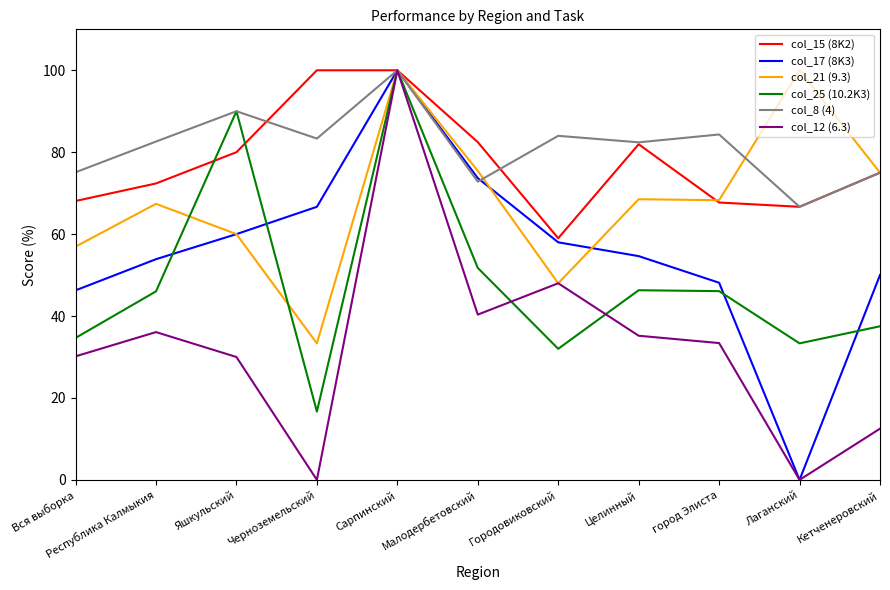

What is the spread (max minus min) of values at Яшкульский?

60.0